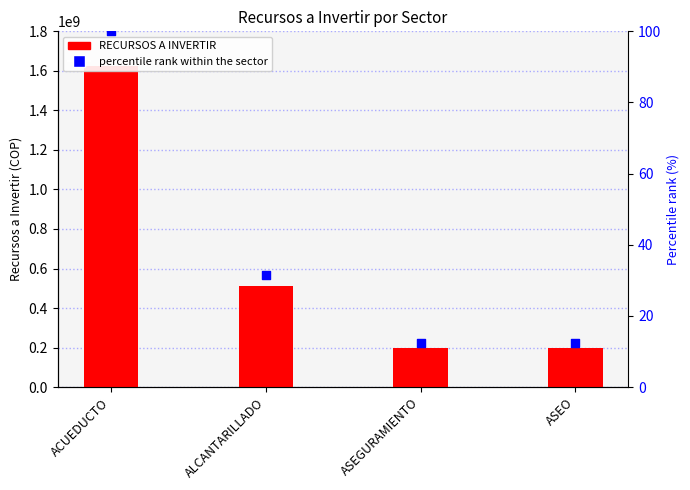

Which series reaches the minimum Y coordinate?

percentile rank within the sector